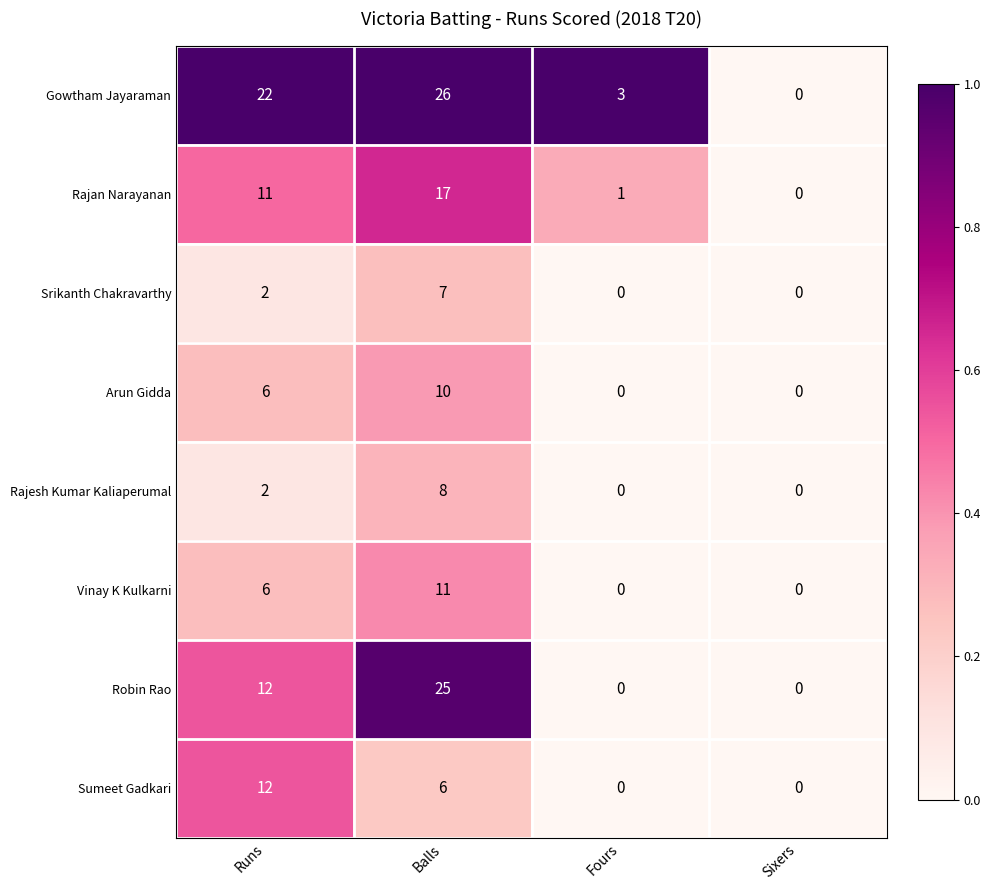

What is the maximum value for Arun Gidda?

10